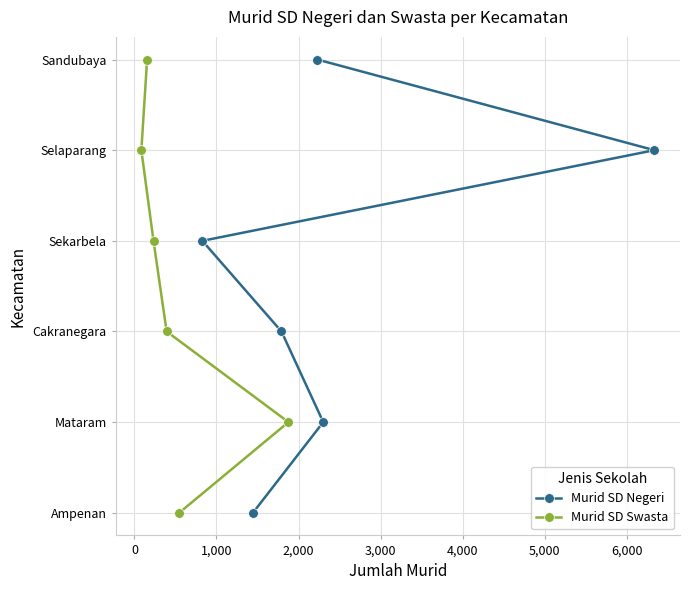

How many lines are shown in the chart?

2